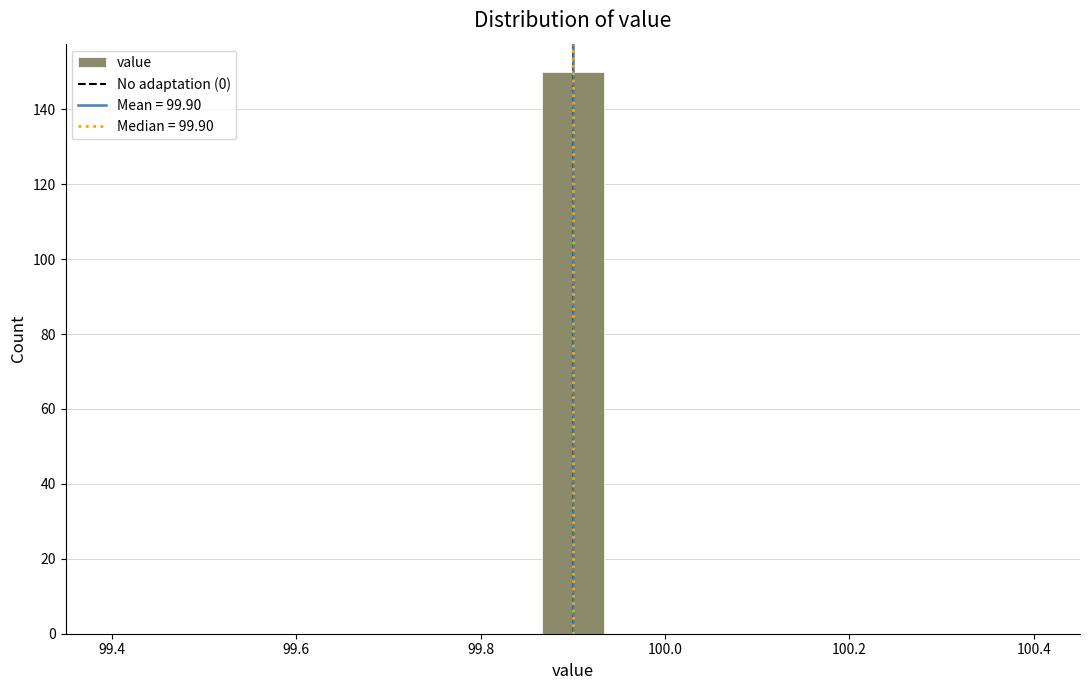

Around what value on the x-axis is the tallest bar? Give the approximate position of its centre, as read against the axis.

99.90